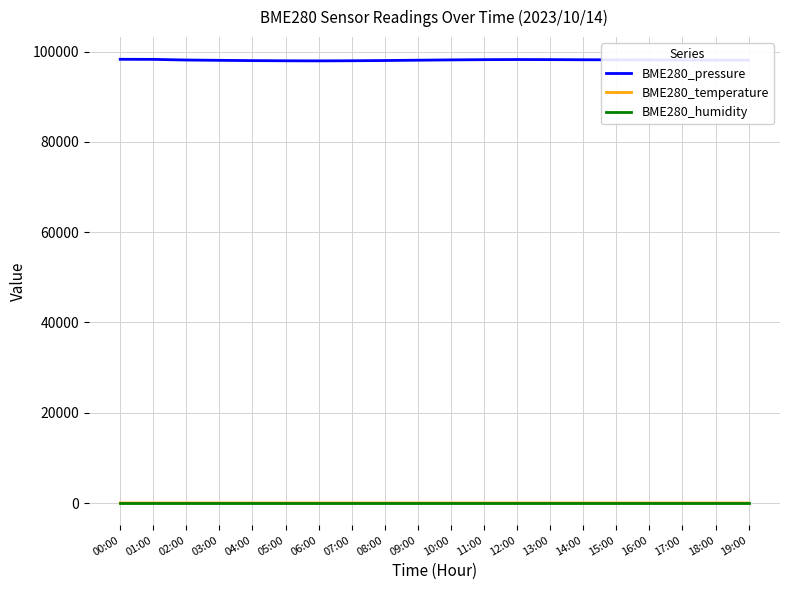

Is this an area chart (filled region under the line)?

No